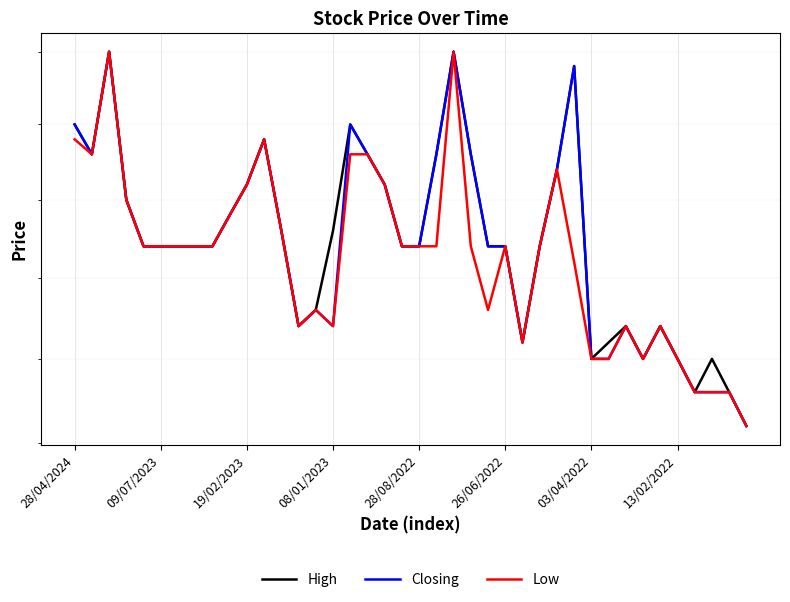

What is the value of the Closing point at the 36th from the left?

1.3